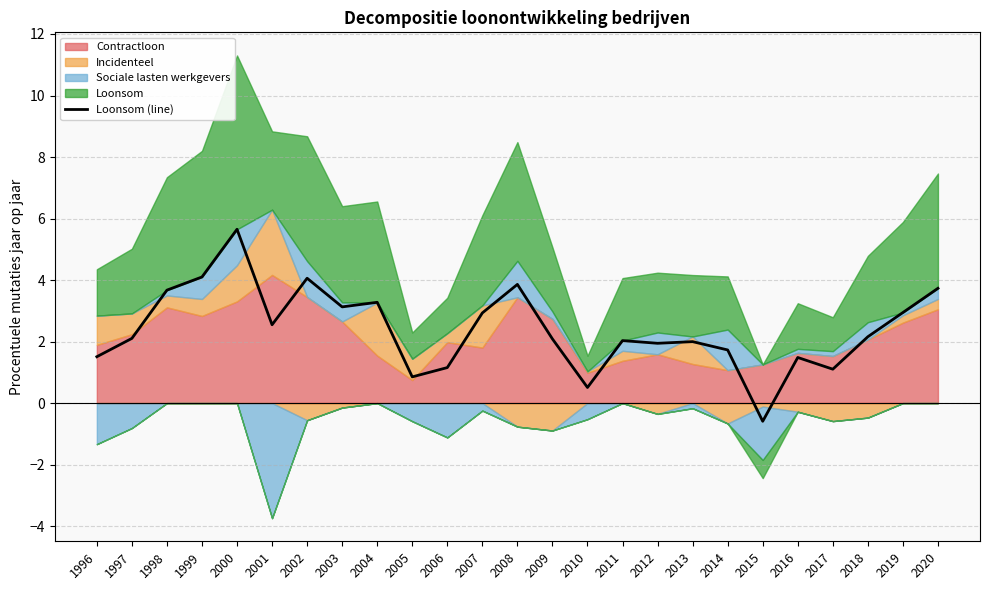

What is the change in value from 2000 to 2017?

-4.5